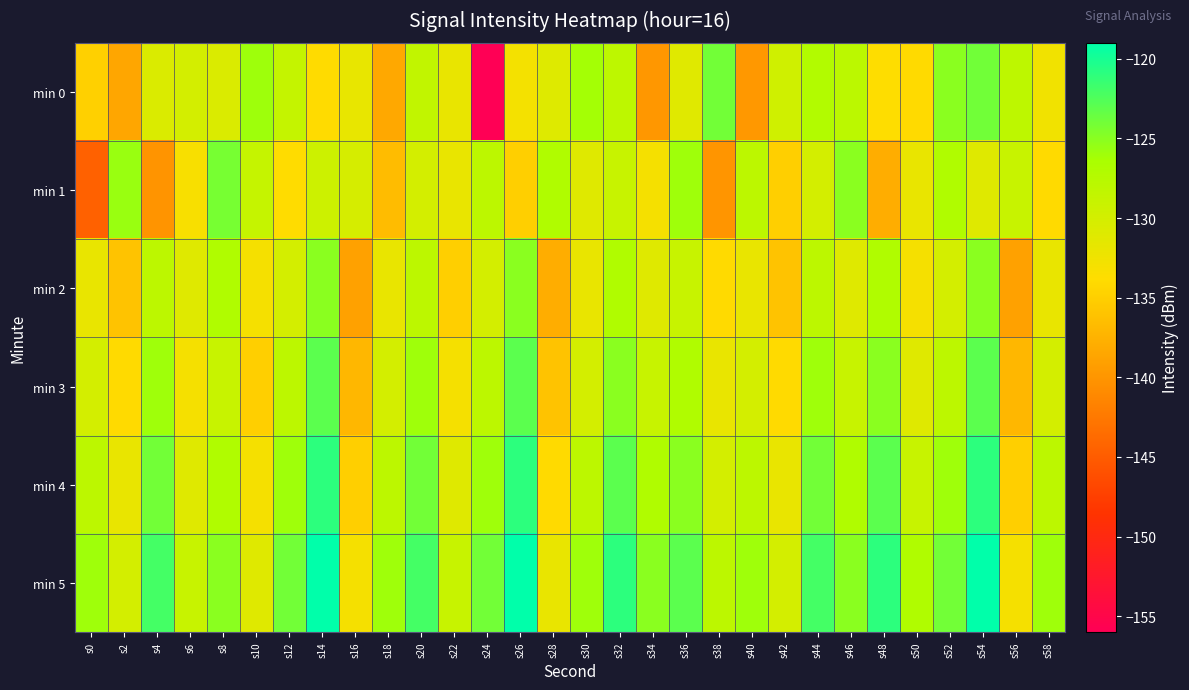

Reading right to left, list all the values displayed in this chart.

min 0: s58=-132.7	s56=-128.1	s54=-123.9	s52=-125.0	s50=-134.0	s48=-133.8	s46=-127.9	s44=-127.2	s42=-129.7	s40=-139.8	s38=-124.0	s36=-131.2	s34=-139.8	s32=-128.1	s30=-126.2	s28=-131.0	s26=-132.9	s24=-156.2	s22=-132.0	s20=-128.5	s18=-138.4	s16=-131.8	s14=-133.9	s12=-128.7	s10=-125.9	s8=-130.7	s6=-130.0	s4=-130.6	s2=-138.5	s0=-134.8
min 1: s58=-134.0	s56=-129.0	s54=-131.0	s52=-127.0	s50=-132.0	s48=-138.0	s46=-125.0	s44=-130.0	s42=-135.0	s40=-128.0	s38=-140.0	s36=-126.0	s34=-133.0	s32=-129.0	s30=-131.0	s28=-127.0	s26=-135.0	s24=-128.0	s22=-132.0	s20=-130.0	s18=-136.6	s16=-130.2	s14=-129.4	s12=-133.9	s10=-128.8	s8=-124.3	s6=-133.2	s4=-140.1	s2=-125.7	s0=-144.6
min 2: s58=-132.0	s56=-139.0	s54=-125.0	s52=-130.0	s50=-133.0	s48=-127.0	s46=-131.0	s44=-128.0	s42=-136.0	s40=-132.0	s38=-134.0	s36=-129.0	s34=-131.0	s32=-127.0	s30=-132.0	s28=-138.0	s26=-125.0	s24=-130.0	s22=-135.0	s20=-128.0	s18=-132.0	s16=-139.0	s14=-125.0	s12=-130.0	s10=-133.0	s8=-127.0	s6=-131.0	s4=-128.0	s2=-136.0	s0=-132.0
min 3: s58=-130.0	s56=-137.0	s54=-123.0	s52=-128.0	s50=-131.0	s48=-125.0	s46=-129.0	s44=-126.0	s42=-134.0	s40=-130.0	s38=-132.0	s36=-127.0	s34=-129.0	s32=-125.0	s30=-130.0	s28=-136.0	s26=-123.0	s24=-128.0	s22=-133.0	s20=-126.0	s18=-130.0	s16=-137.0	s14=-123.0	s12=-128.0	s10=-135.0	s8=-129.0	s6=-133.0	s4=-126.0	s2=-134.0	s0=-130.0
min 4: s58=-128.0	s56=-135.0	s54=-121.0	s52=-126.0	s50=-129.0	s48=-123.0	s46=-127.0	s44=-124.0	s42=-132.0	s40=-128.0	s38=-130.0	s36=-125.0	s34=-127.0	s32=-123.0	s30=-128.0	s28=-134.0	s26=-121.0	s24=-126.0	s22=-131.0	s20=-124.0	s18=-128.0	s16=-135.0	s14=-121.0	s12=-126.0	s10=-133.0	s8=-127.0	s6=-131.0	s4=-124.0	s2=-132.0	s0=-128.0
min 5: s58=-126.0	s56=-133.0	s54=-119.0	s52=-124.0	s50=-127.0	s48=-121.0	s46=-125.0	s44=-122.0	s42=-130.0	s40=-126.0	s38=-128.0	s36=-123.0	s34=-125.0	s32=-121.0	s30=-126.0	s28=-132.0	s26=-119.0	s24=-124.0	s22=-129.0	s20=-122.0	s18=-126.0	s16=-133.0	s14=-119.0	s12=-124.0	s10=-131.0	s8=-125.0	s6=-129.0	s4=-122.0	s2=-130.0	s0=-126.0